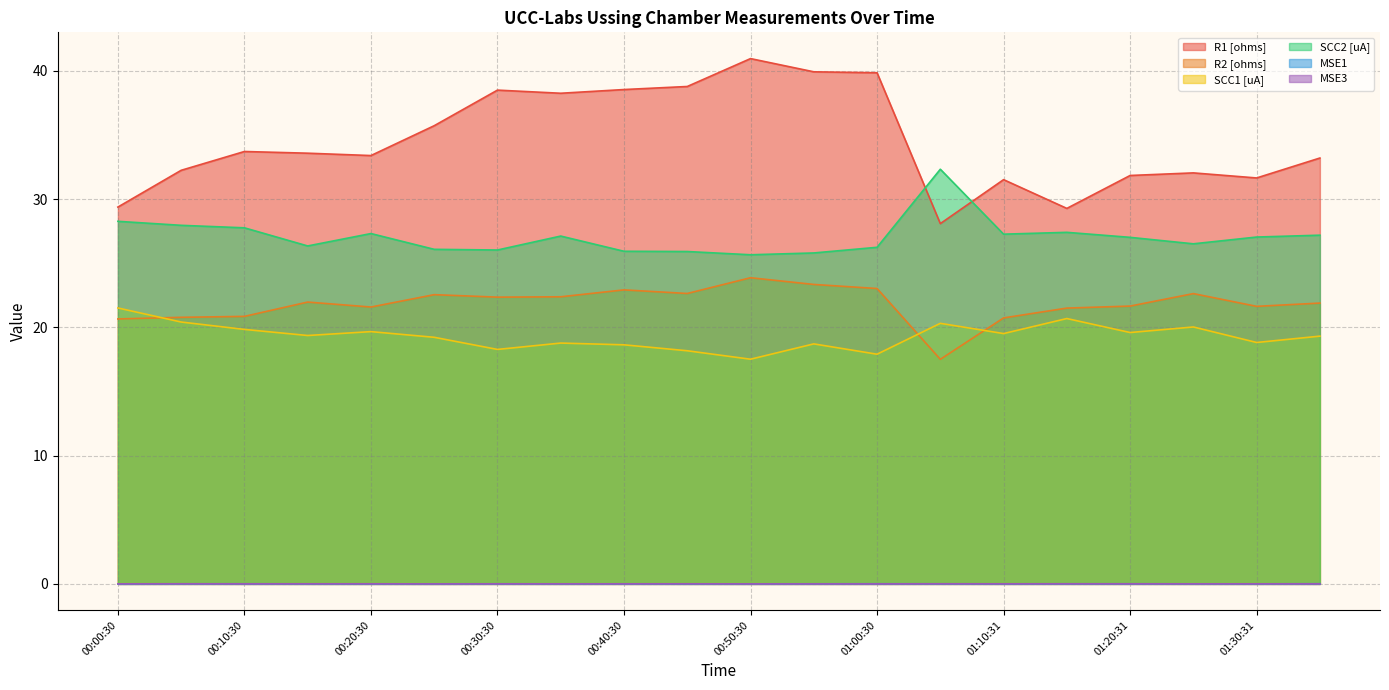

What is the maximum value shown in the chart?

41.0